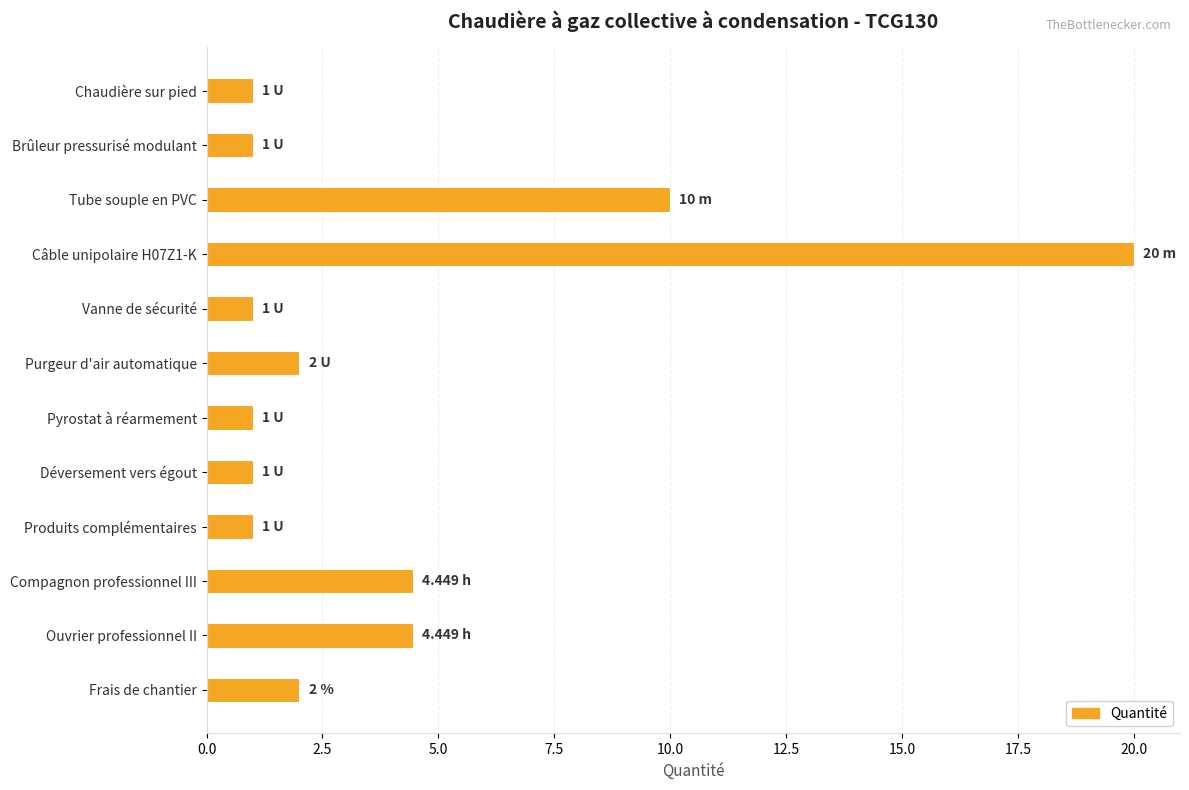

What is the average value?

4.1